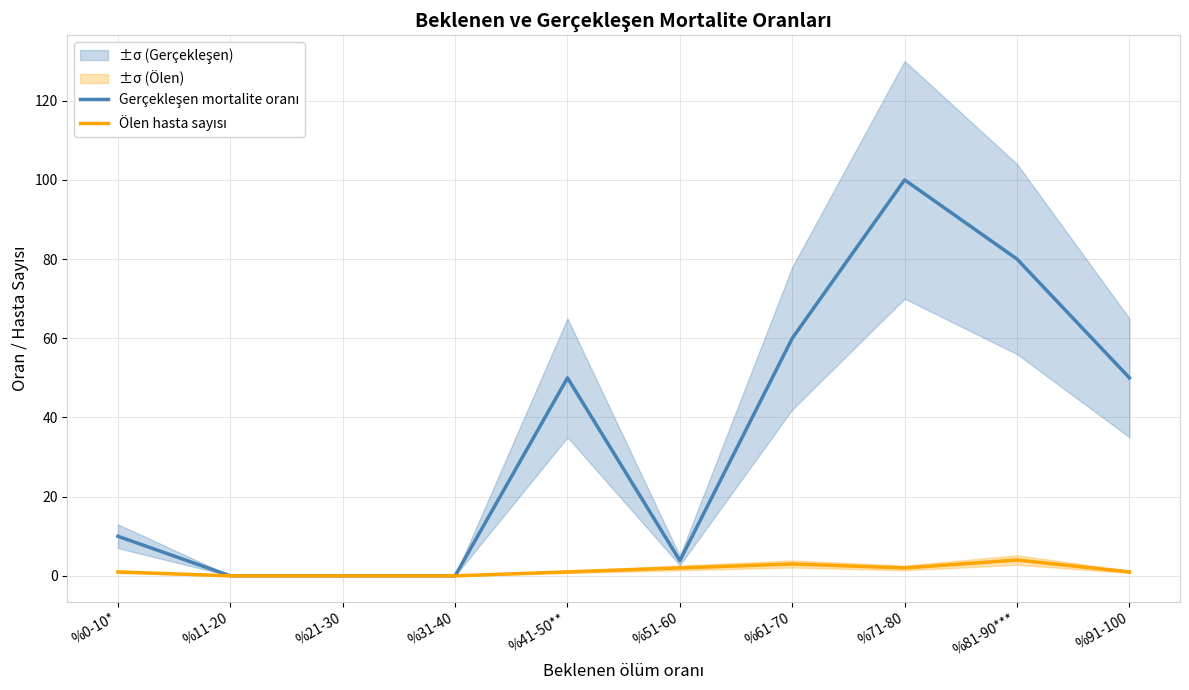

What position from the left is %21-30?

3